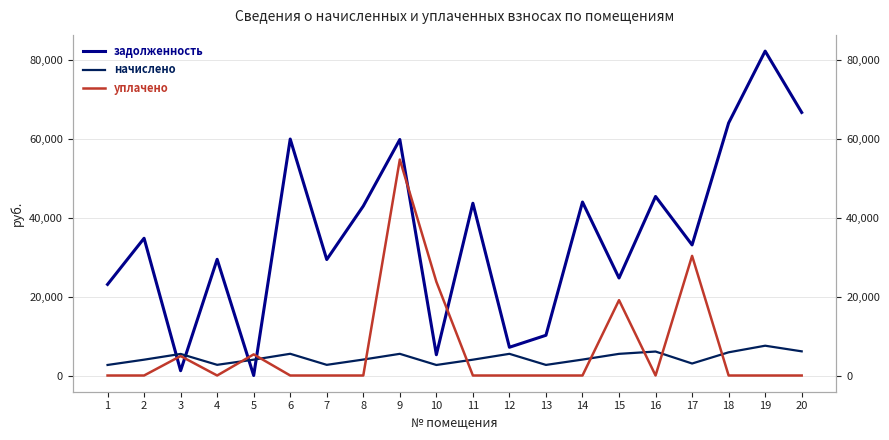

Is it true that задолженность equals 36401.6 at 15?

False